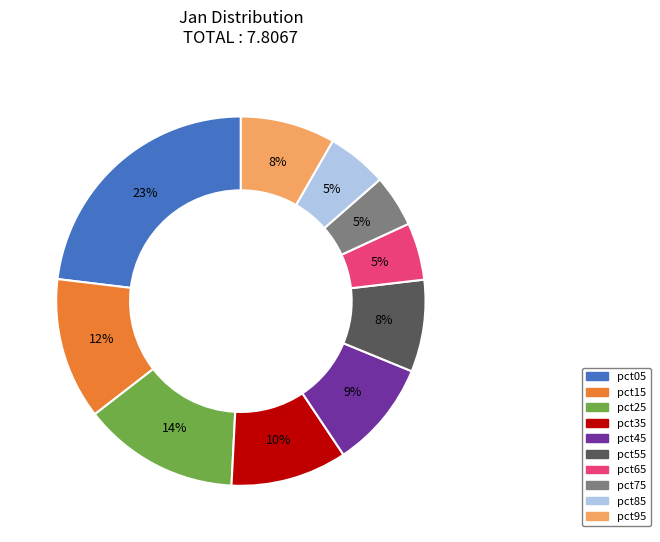

Between pct75 and pct25, which is larger?

pct25